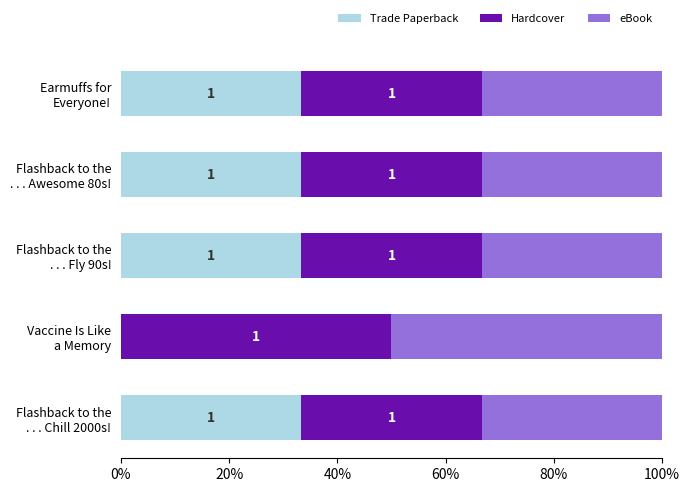

Reading right to left, what are all the values shown in this chart?

Trade Paperback: 33.3	33.3	33.3	0.0	33.3
Hardcover: 33.3	33.3	33.3	50.0	33.3
eBook: 33.3	33.3	33.3	50.0	33.3